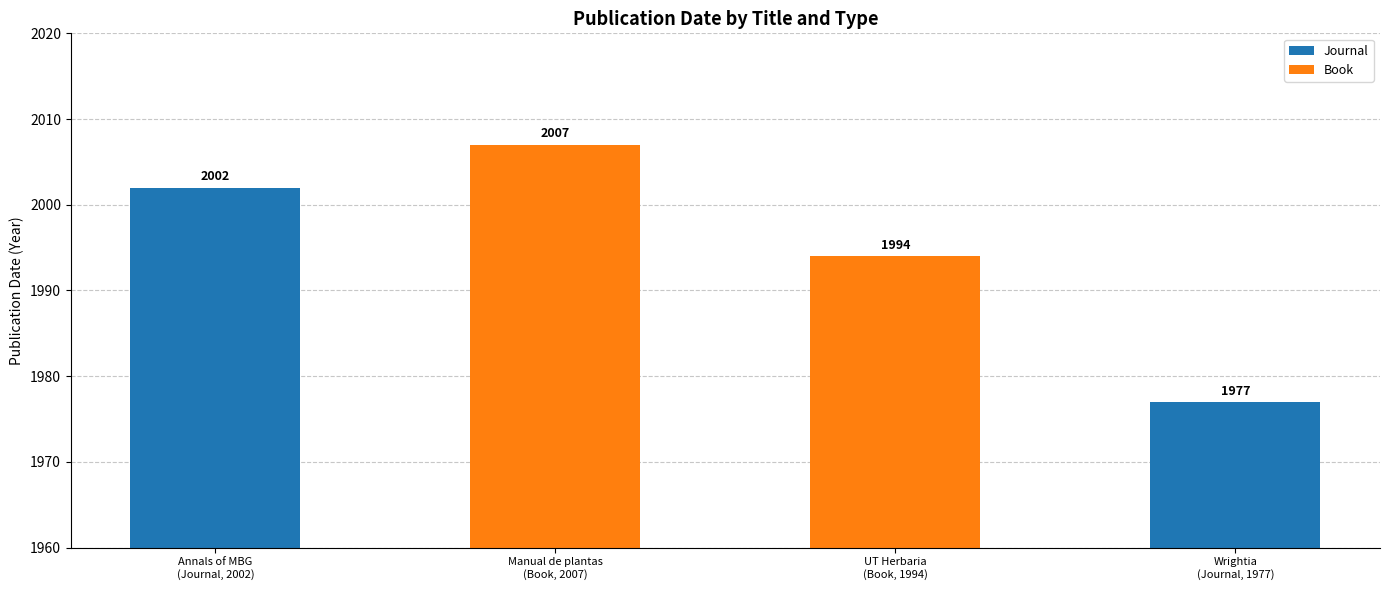

How many Journal values are between 1977 and 2002?

2